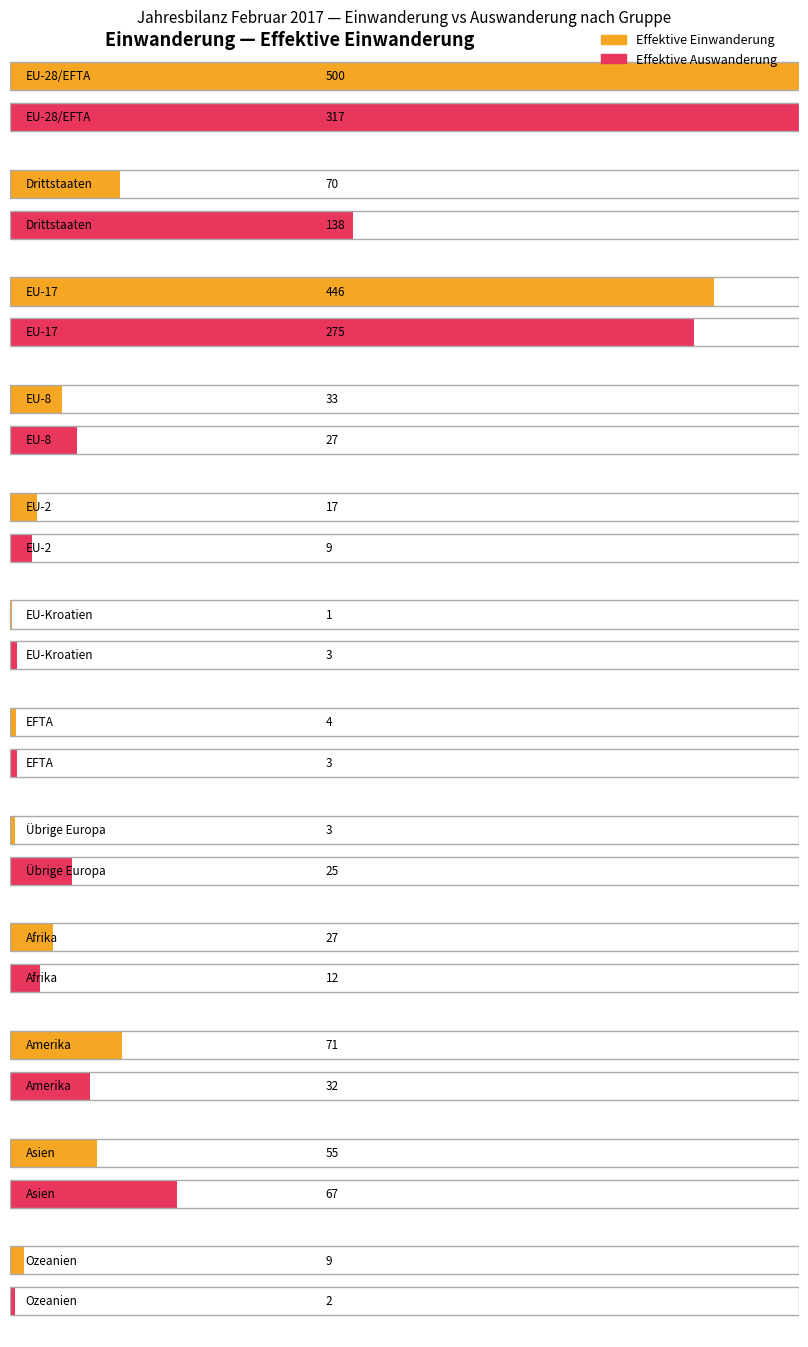

Reading left to right, transcribe all the data shown in this chart.

Effektive Einwanderung: EU-28/EFTA=500	Drittstaaten=70	EU-17=446	EU-8=33	EU-2=17	EU-Kroatien=1	EFTA=4	Übrige Europa=3	Afrika=27	Amerika=71	Asien=55	Ozeanien=9
Effektive Auswanderung: EU-28/EFTA=317	Drittstaaten=138	EU-17=275	EU-8=27	EU-2=9	EU-Kroatien=3	EFTA=3	Übrige Europa=25	Afrika=12	Amerika=32	Asien=67	Ozeanien=2